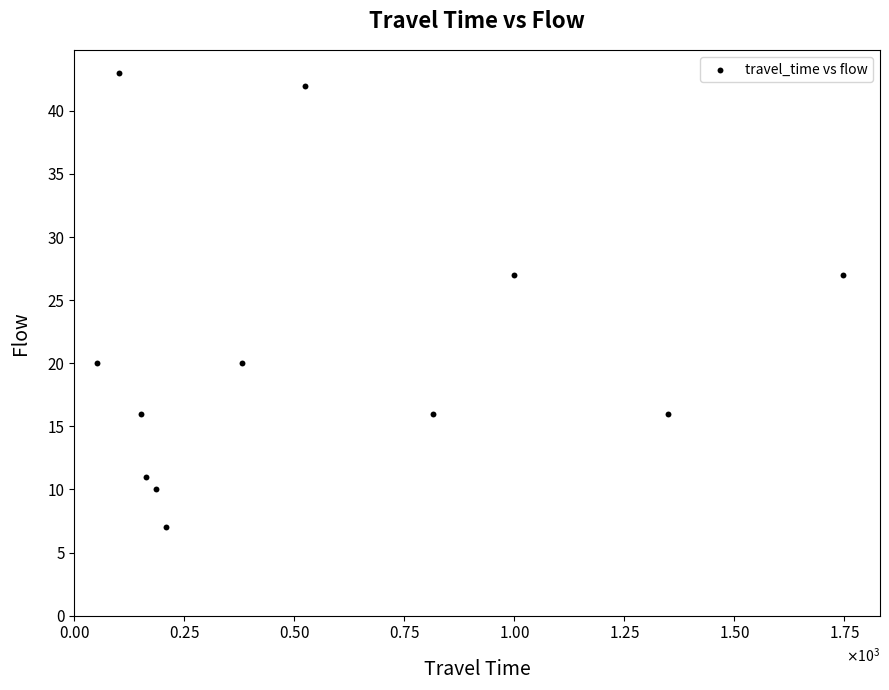

What is the range of X values (max minus min)?

1694